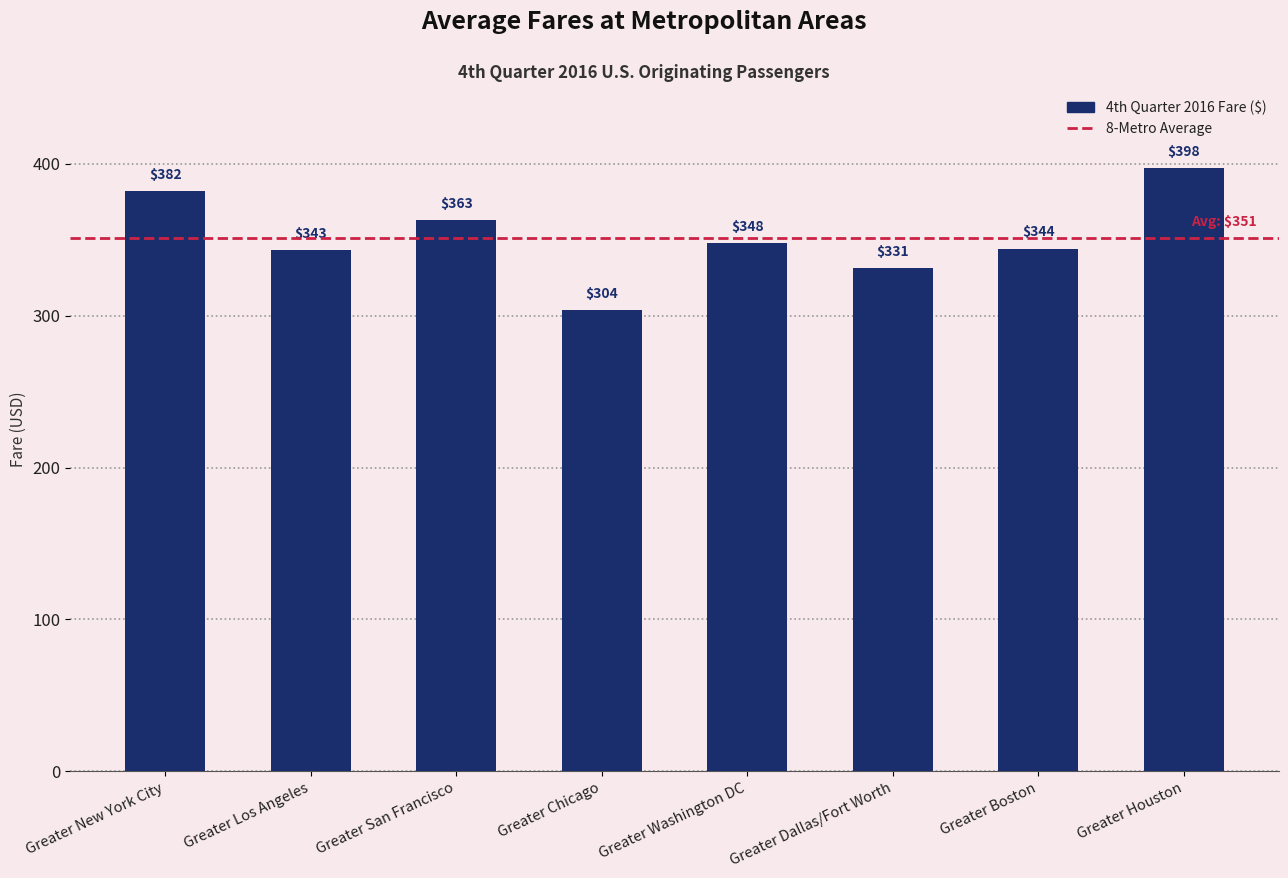

What is the greatest value displayed?

397.5